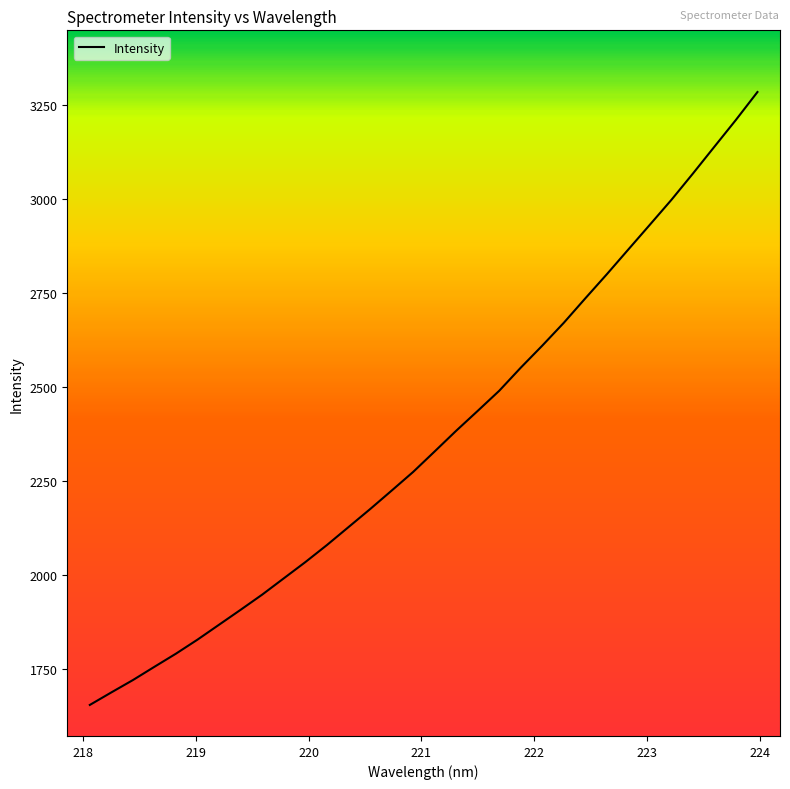

What is the smallest value displayed?

1653.2